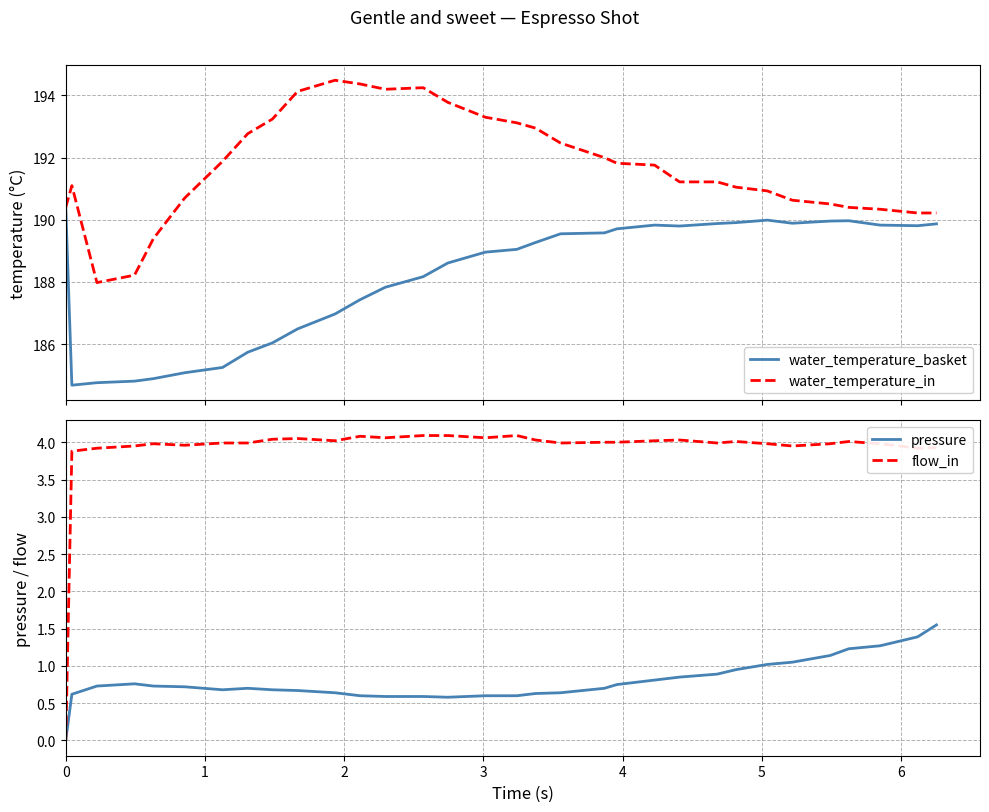

What is the highest value of the water_temperature_in series?

194.5